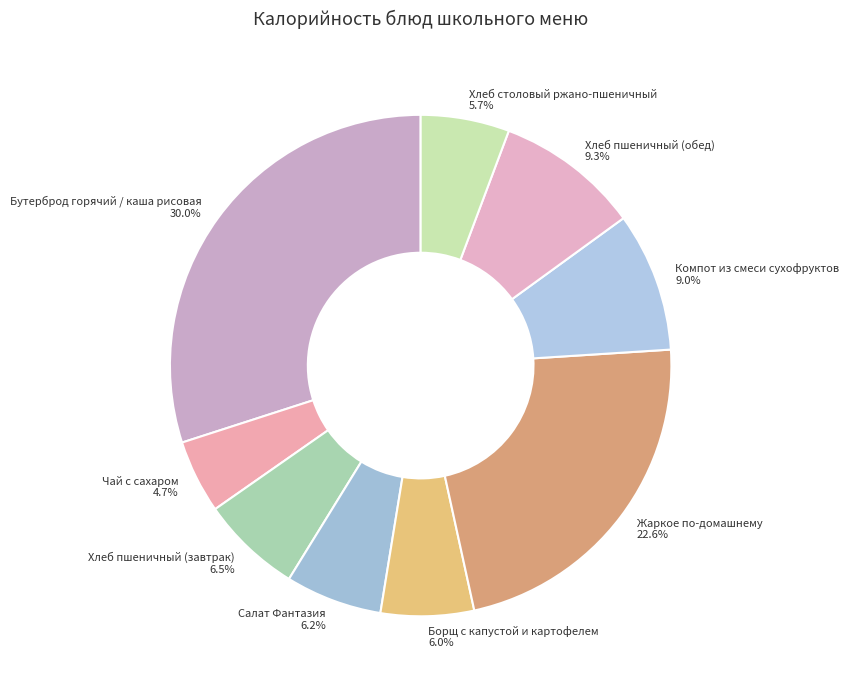

Is it true that Жаркое по-домашнему is 23% of the pie?

True